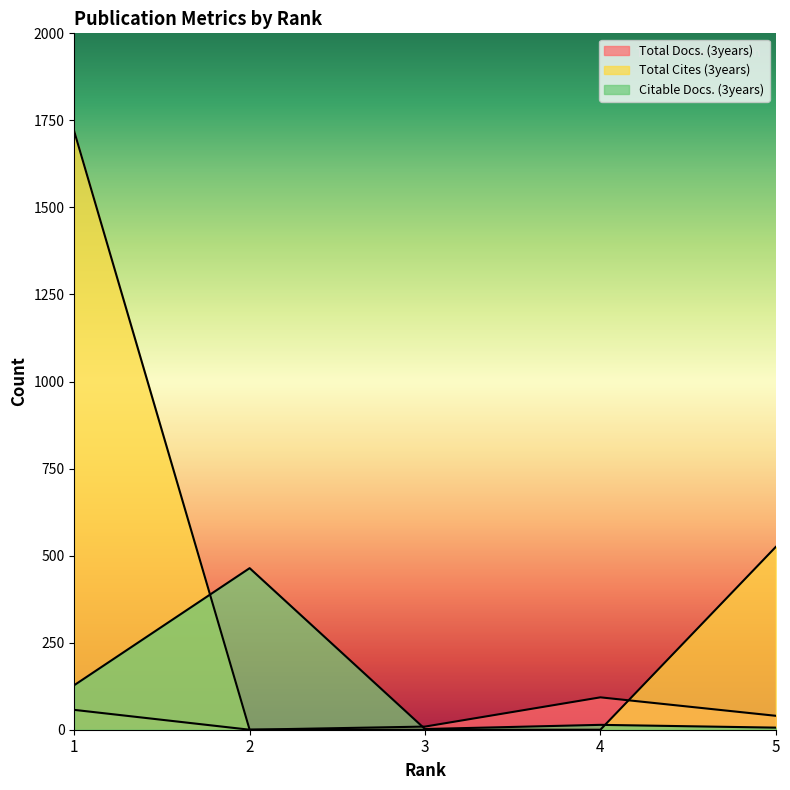

True or false: Total Cites (3years) and Citable Docs. (3years) cross at least once.

True